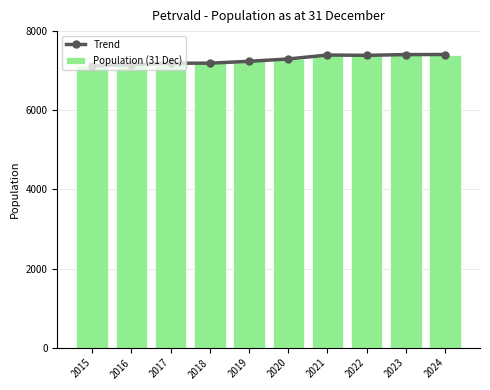

The value of Population (31 Dec) at 2018 is 2953. True or false?

False